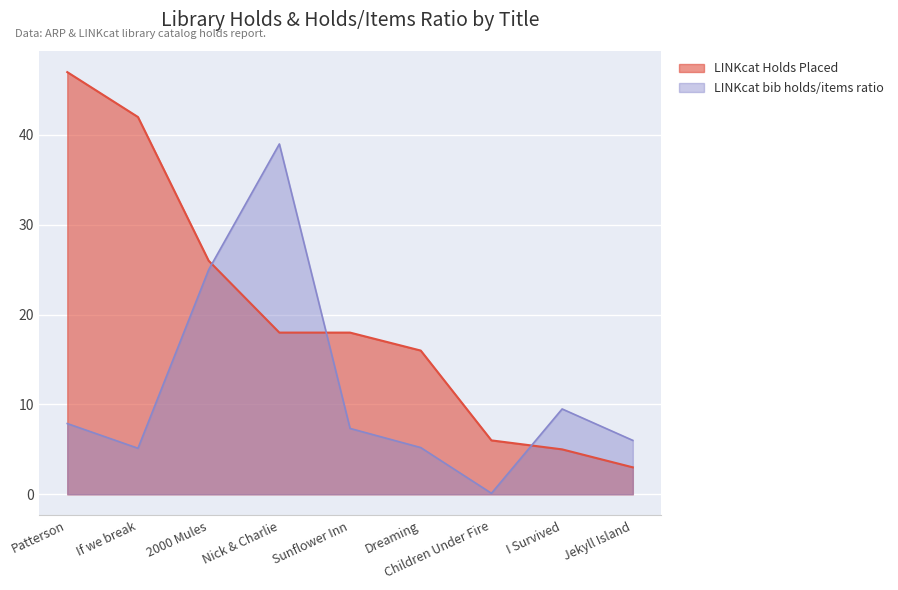

What is the highest value of the LINKcat bib holds/items ratio series?

39.0